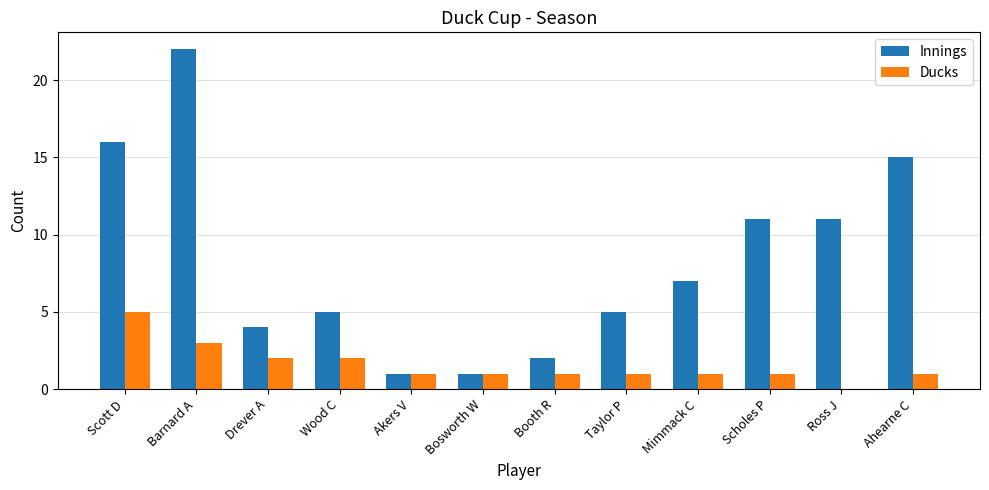

What is the total value across all series at Booth R?

3